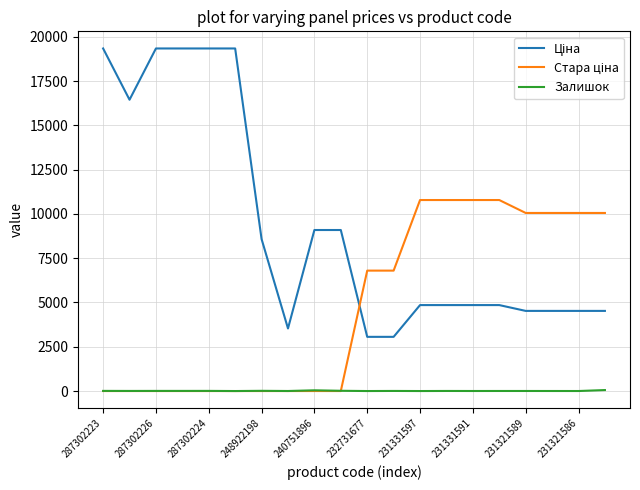

Is this an area chart (filled region under the line)?

No